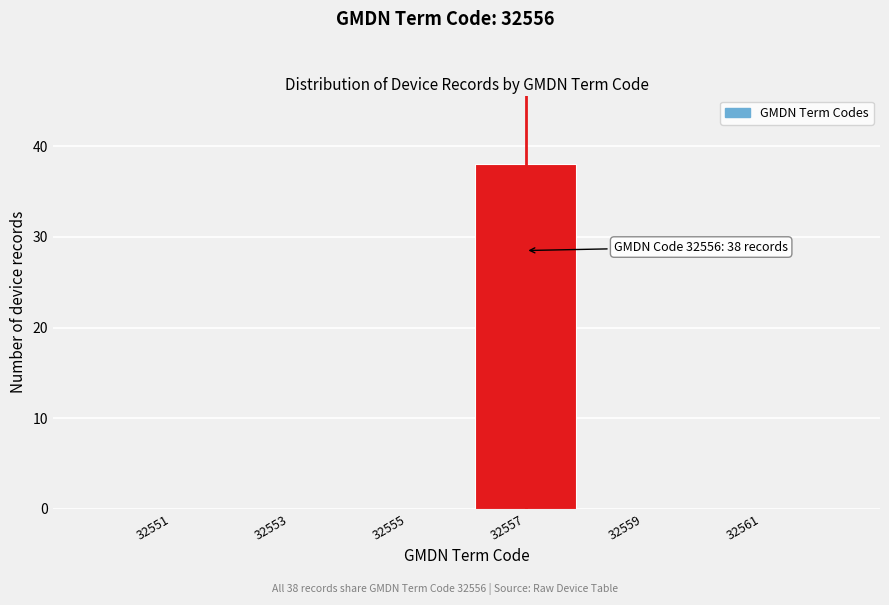

Reading left to right, list all the values displayed in this chart.

32551=0	32553=0	32555=0	32557=38	32559=0	32561=0